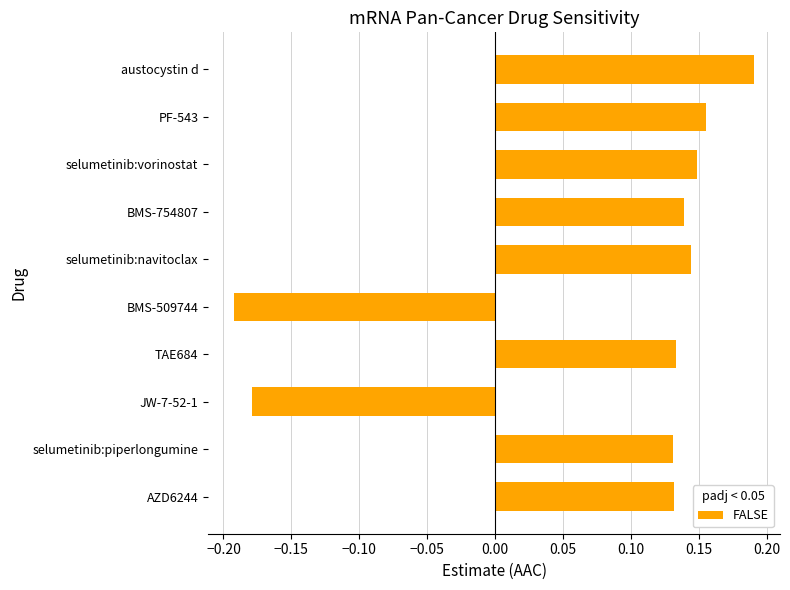

Which label corresponds to the smallest value in the chart?

BMS-509744